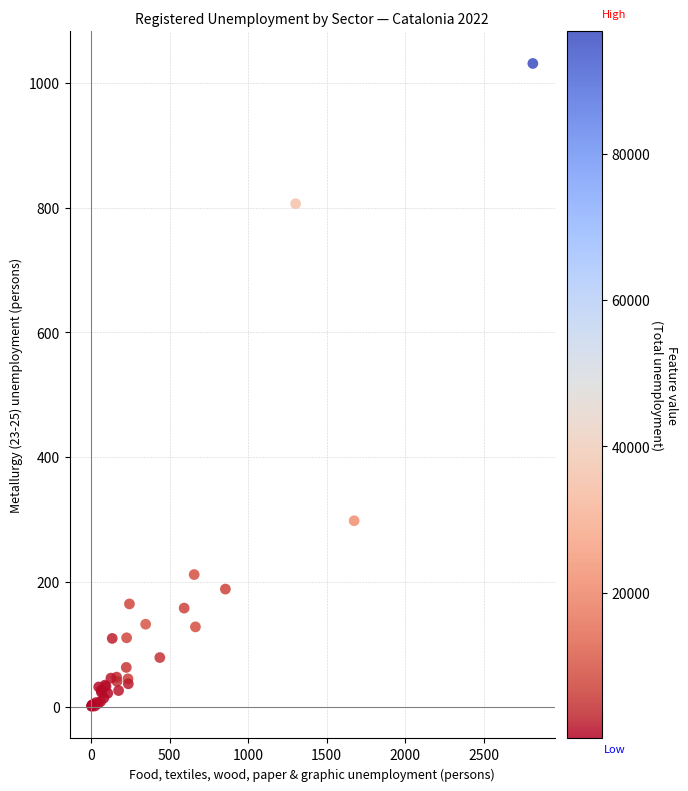

What Y value in the scatter plot is closest to 515?

297.9